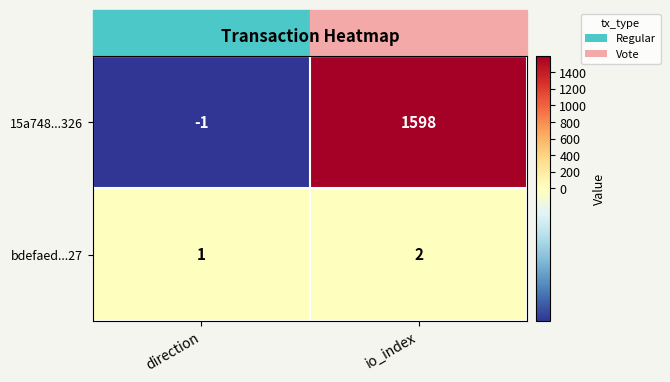

Which category has the highest value across all series?

io_index